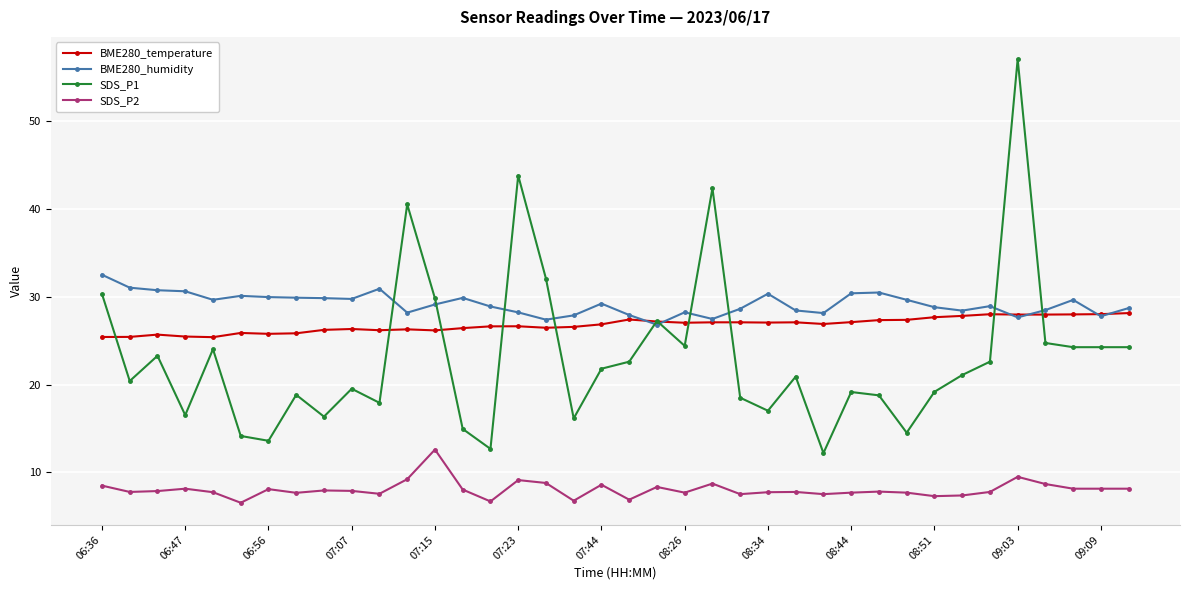

True or false: BME280_temperature has more than 2 points higher than both neighbors.

True